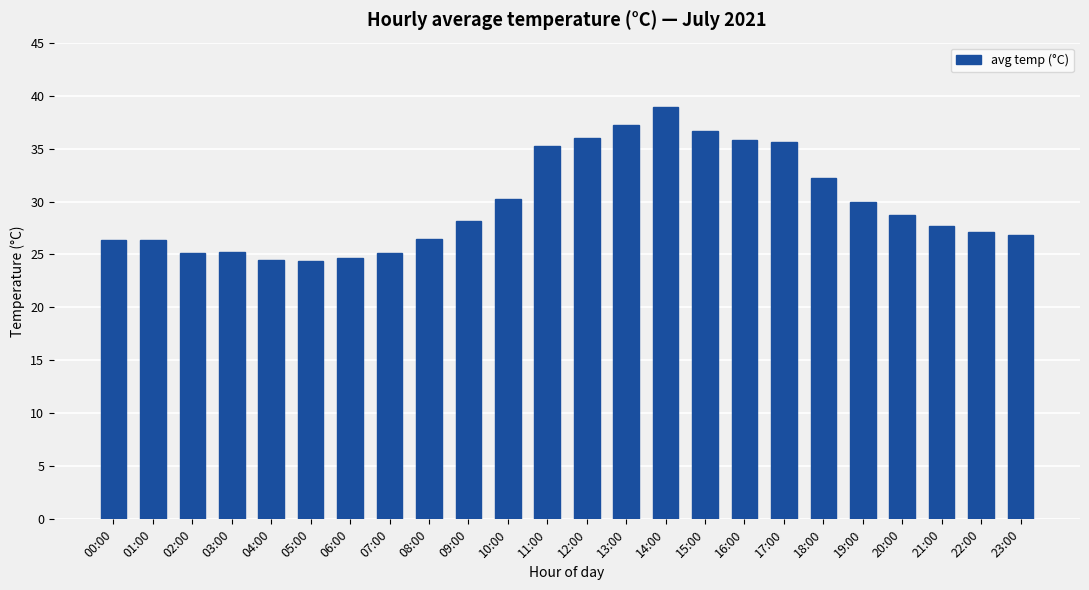

The chart shows a value of 51.6 at 18:00. True or false?

False